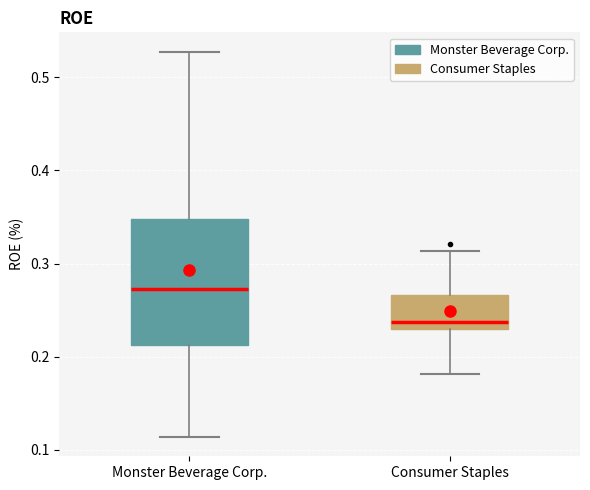

Reading left to right, read every box against the y-axis: the position of its median line, the range the box covers, and the ends of its whiskers. The values are not printed on the chart, so give them approximately, as read against the axis.

Monster Beverage Corp.: median 0.27, box 0.21 to 0.35, whiskers 0.11 to 0.53
Consumer Staples: median 0.24, box 0.23 to 0.27, whiskers 0.18 to 0.31